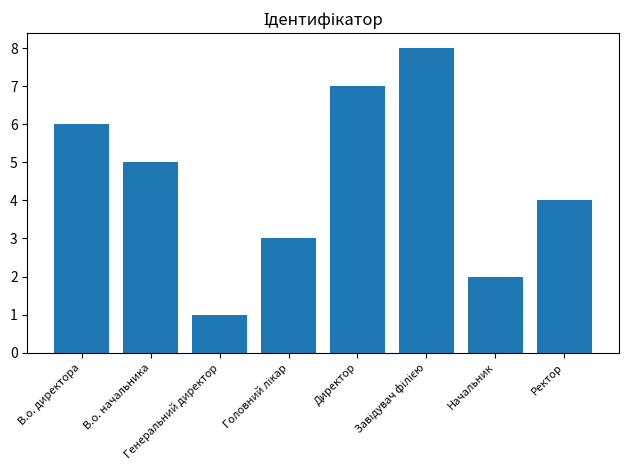

What is the difference between the maximum and minimum values?

7